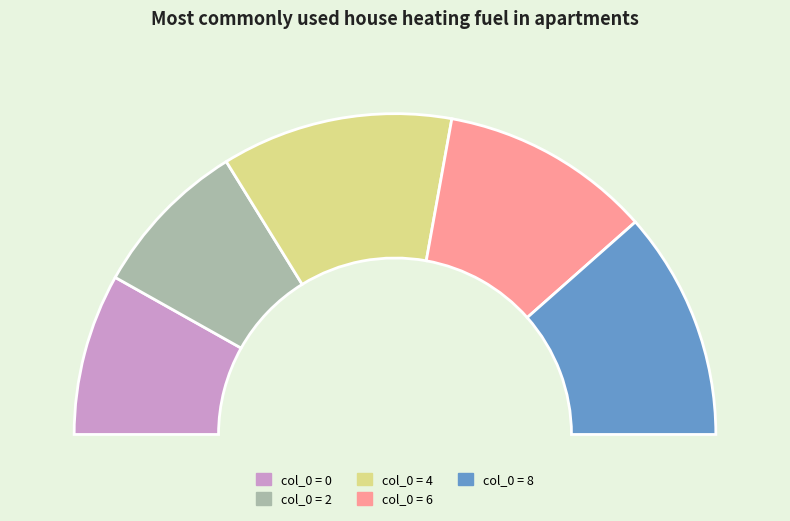

Between 8 and 6, which is larger?

8